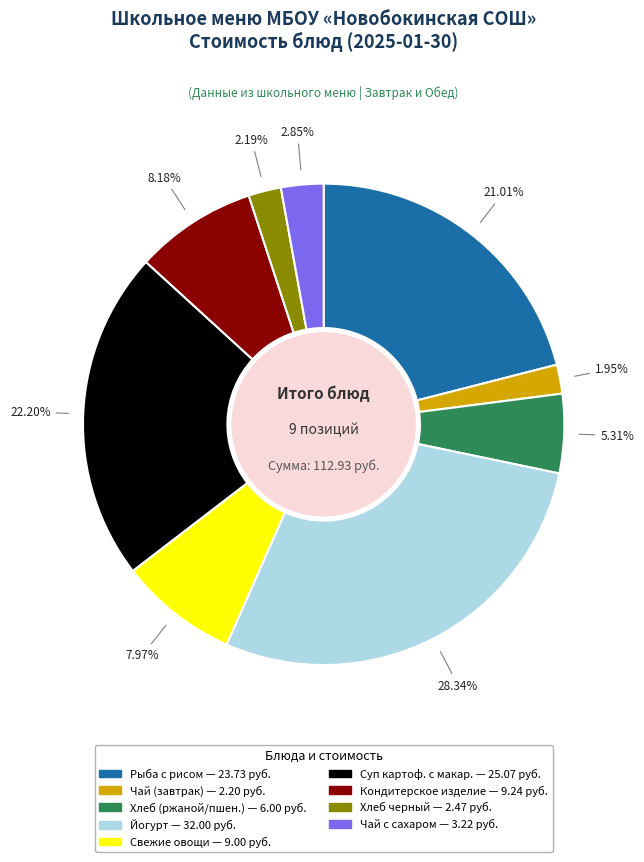

Does any single category account for the majority?

No